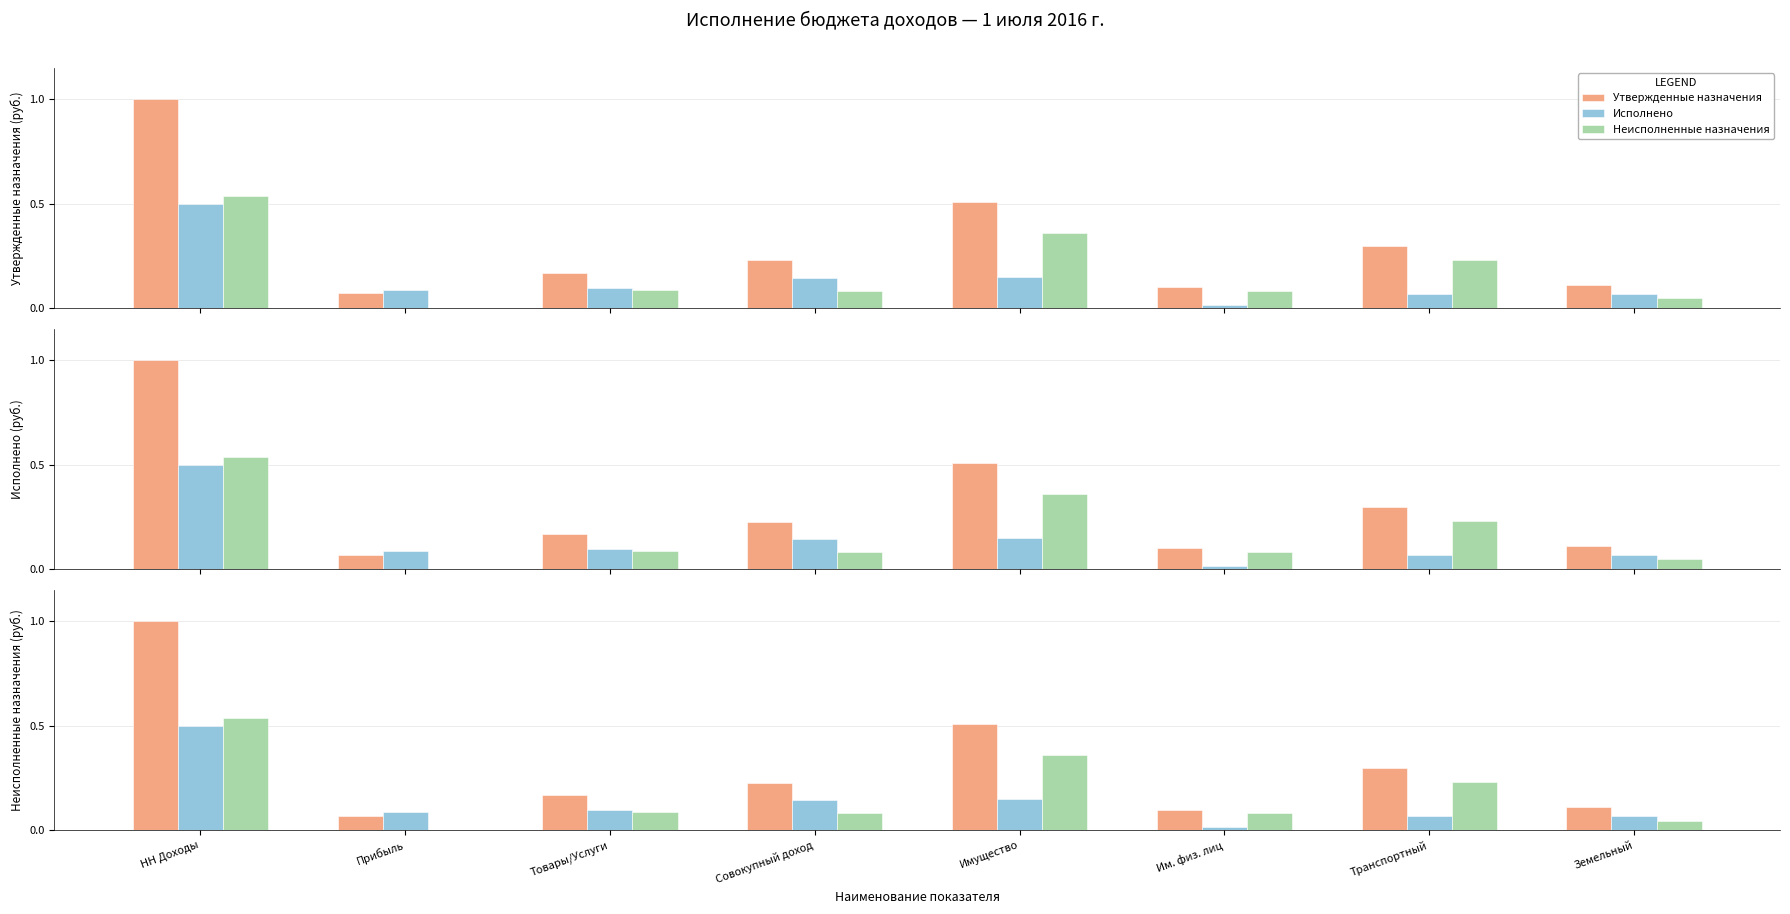

What position from the left is Транспортный?

7